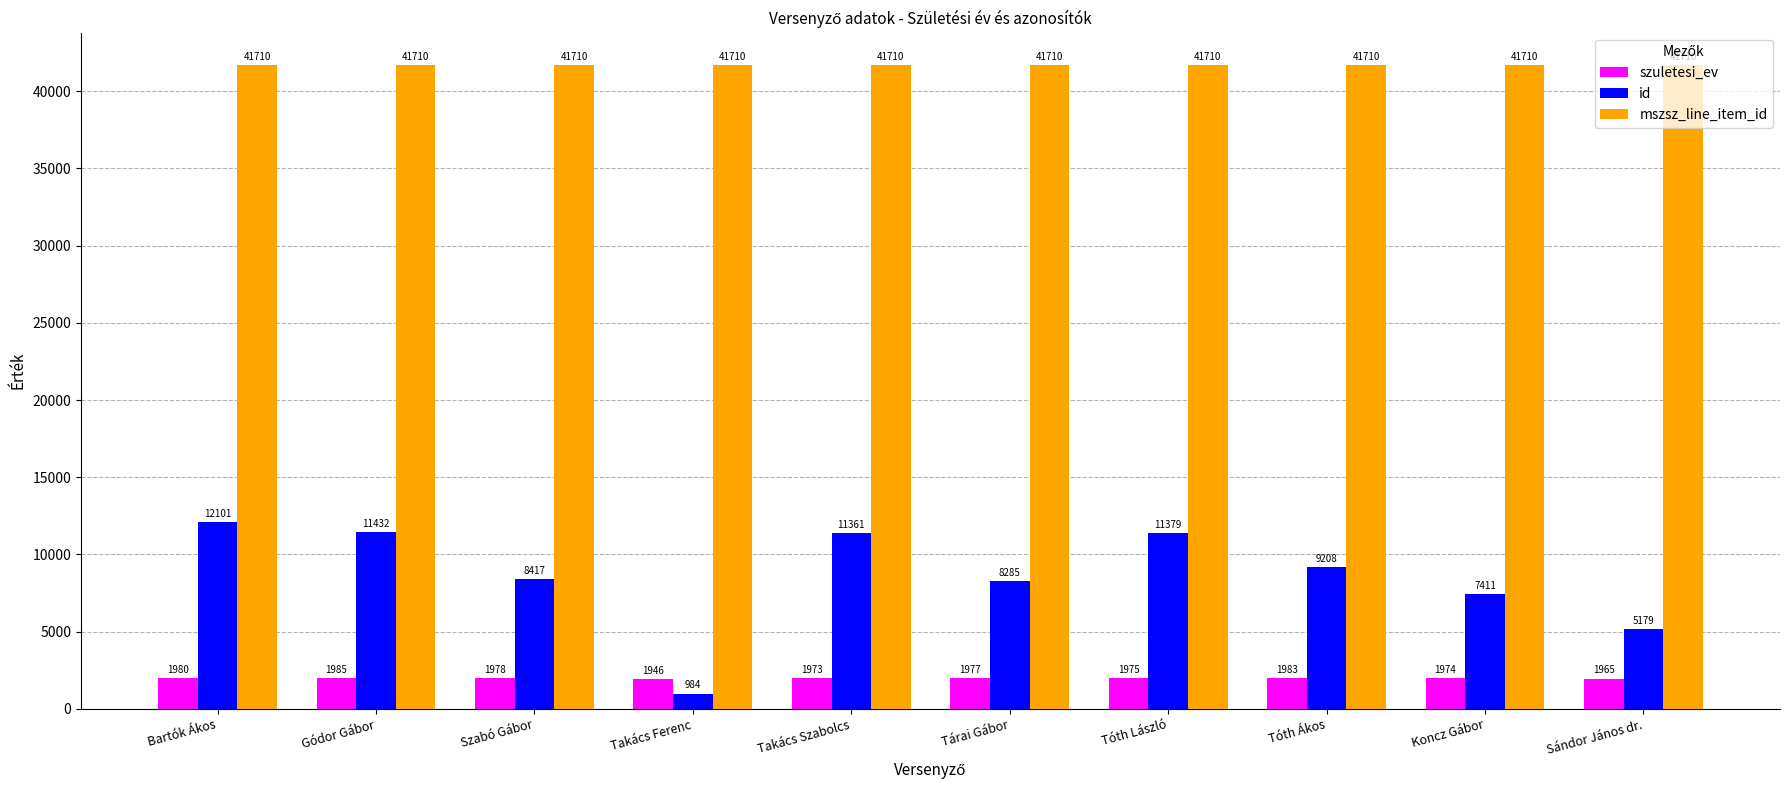

True or false: szuletesi_ev has a value of 3459 at Gódor Gábor.

False